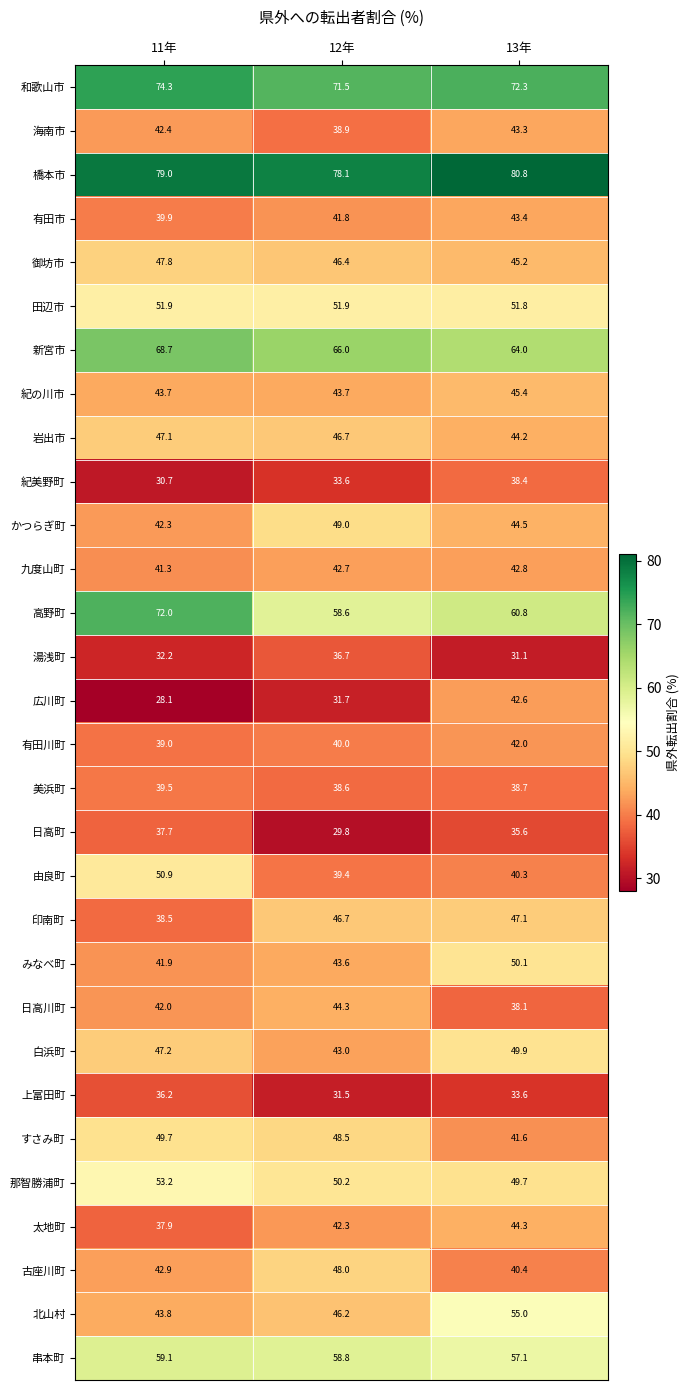

List the labels in order of 橋本市 value, largest first.

13年, 11年, 12年